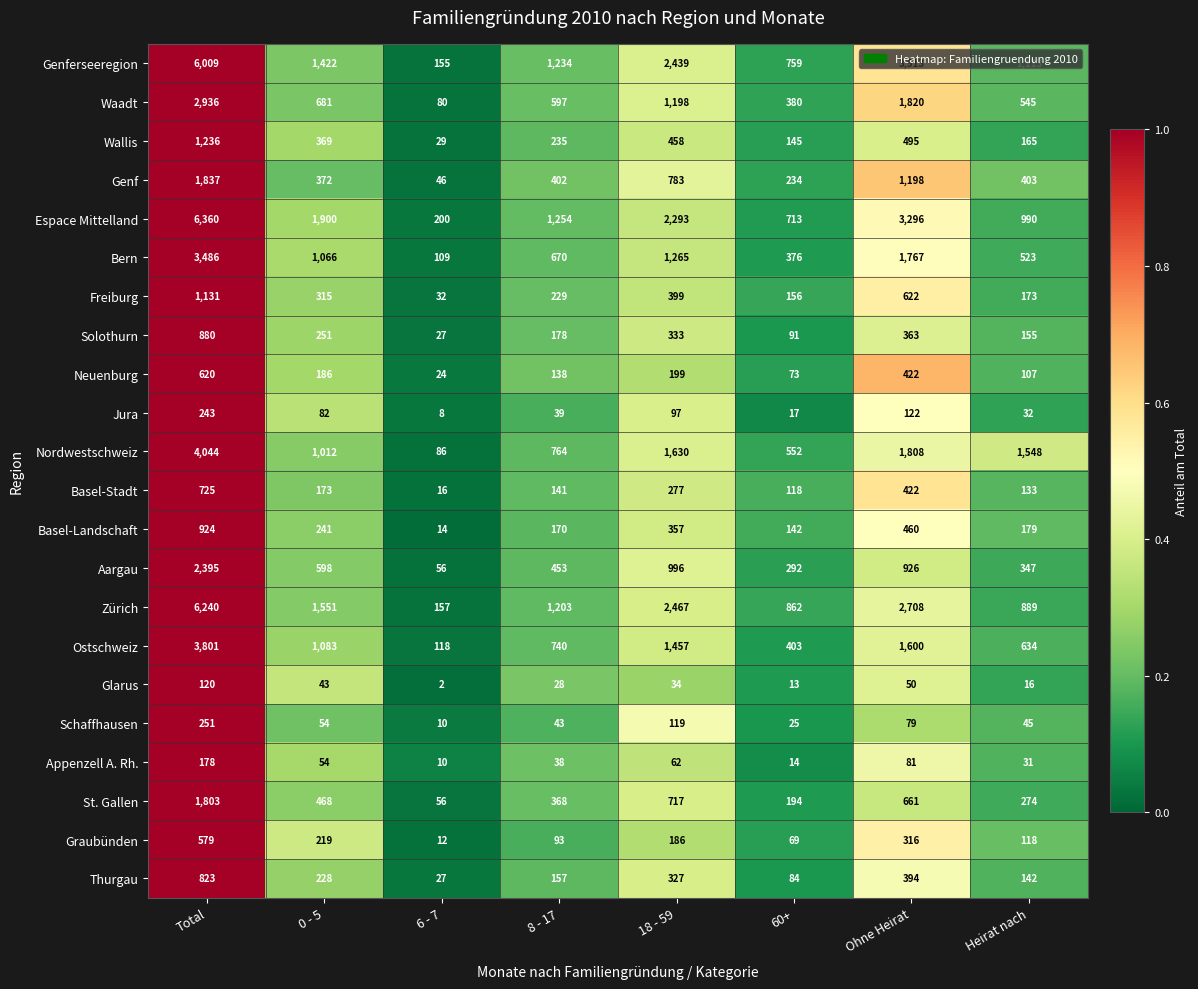

Count the number of categories in the chart.

8